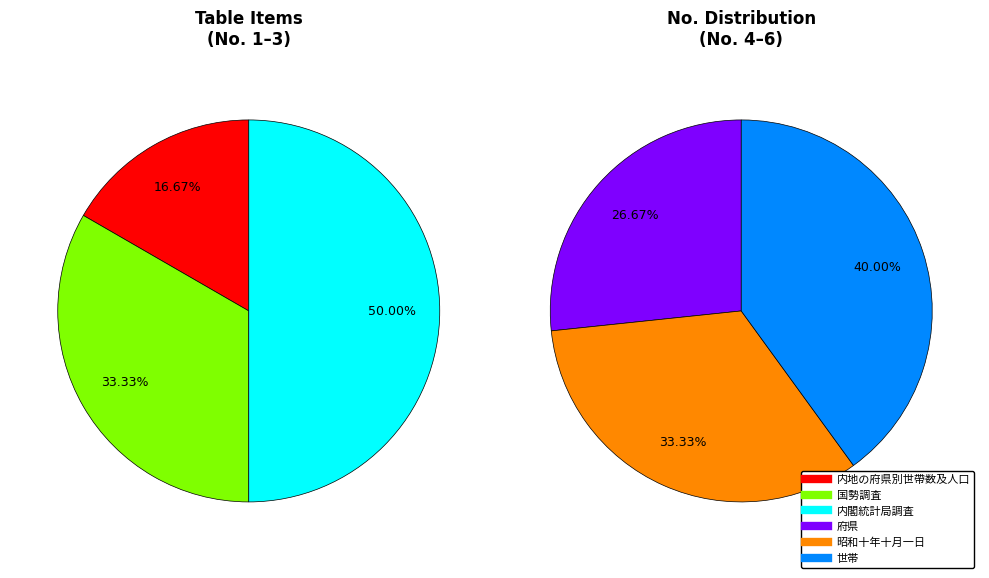

What is the smallest slice in the pie chart?

内地の府県別世帶数及人口